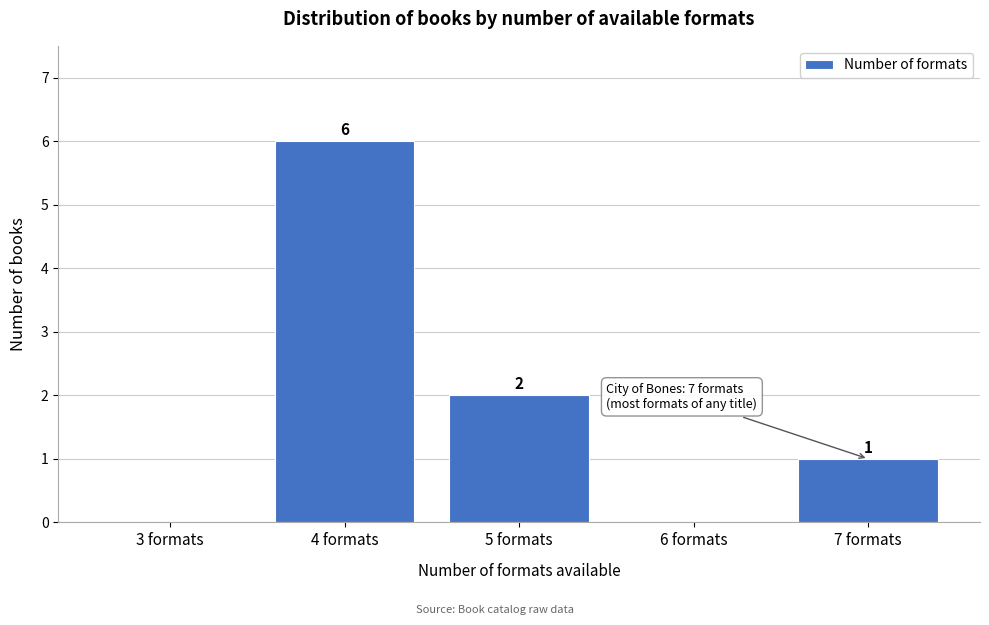

How many values are between 0 and 2?

4